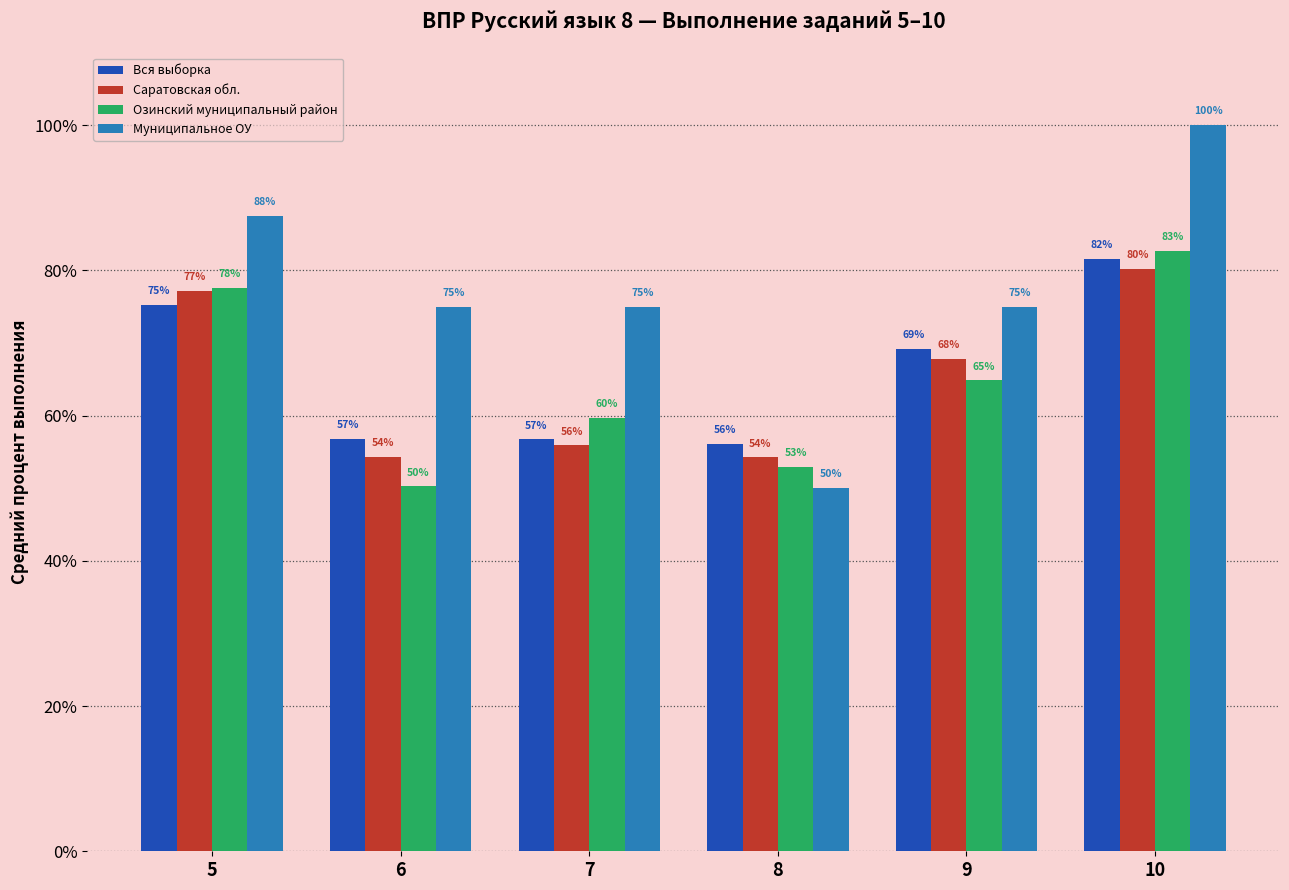

How many values in the Озинский муниципальный район series exceed 64?

3